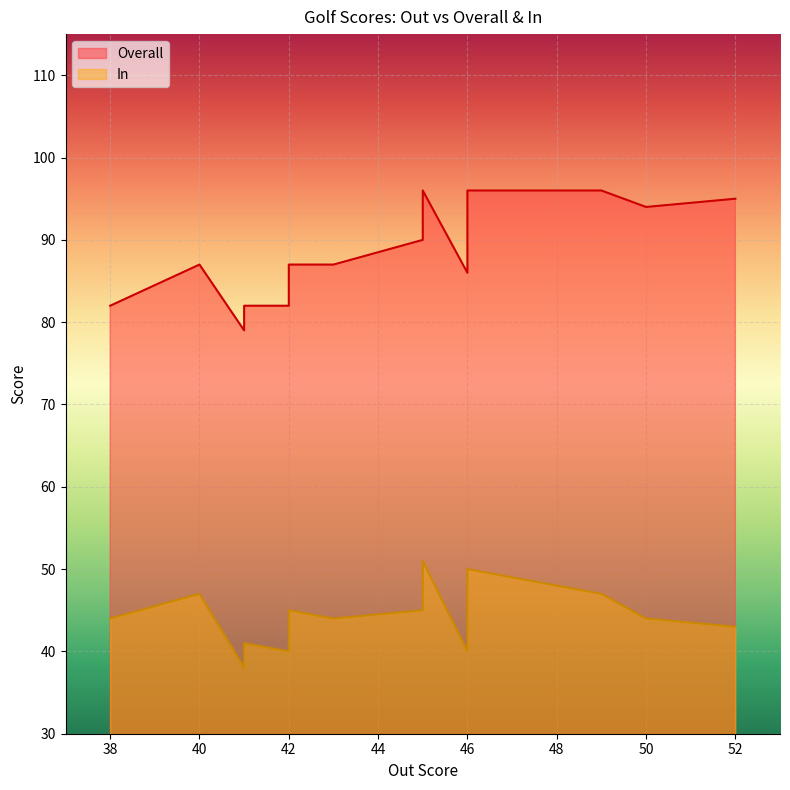

At which category is the sum across all series the highest?

45